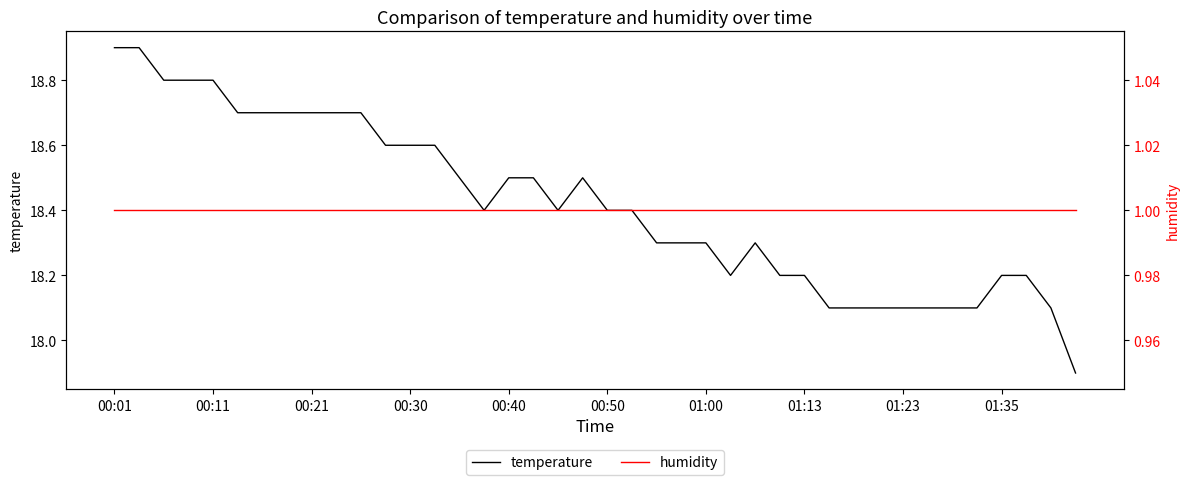

What is the value of the humidity point at the 39th from the left?

1.0